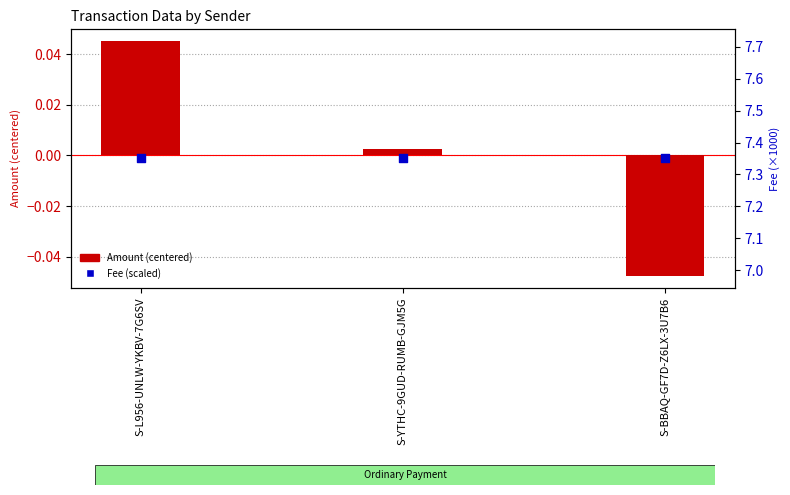

At which category is the sum across all series the highest?

S-L956-UNLW-YKBV-7G6SV